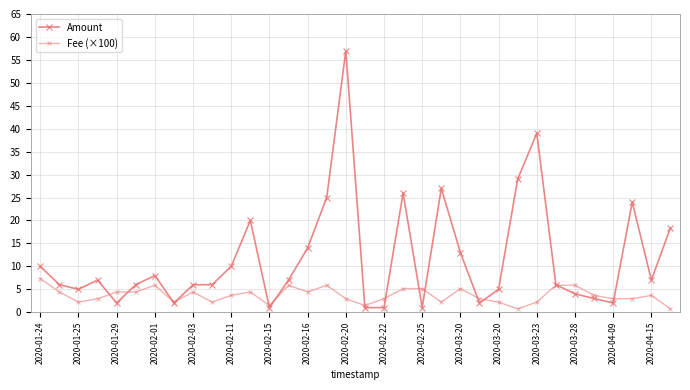

In Fee (×100), how many points are lower than both neighbors (excluding endpoints)?

8